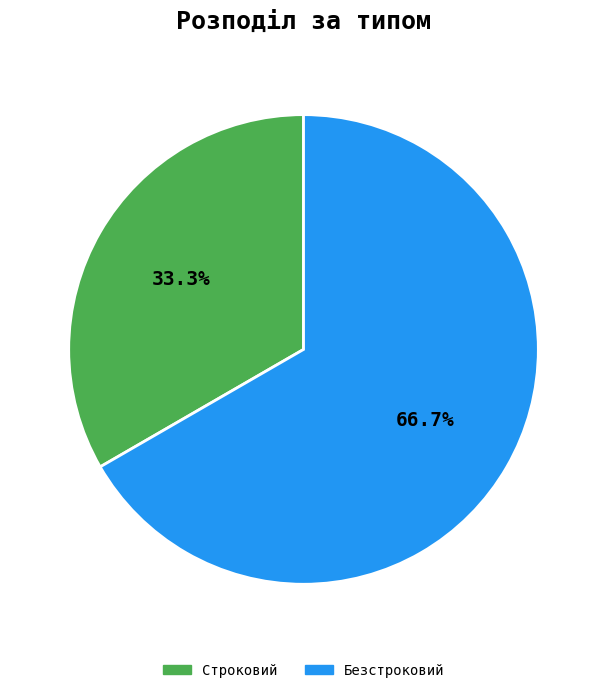

Rank the categories by value from highest to lowest.

Безстроковий, Строковий